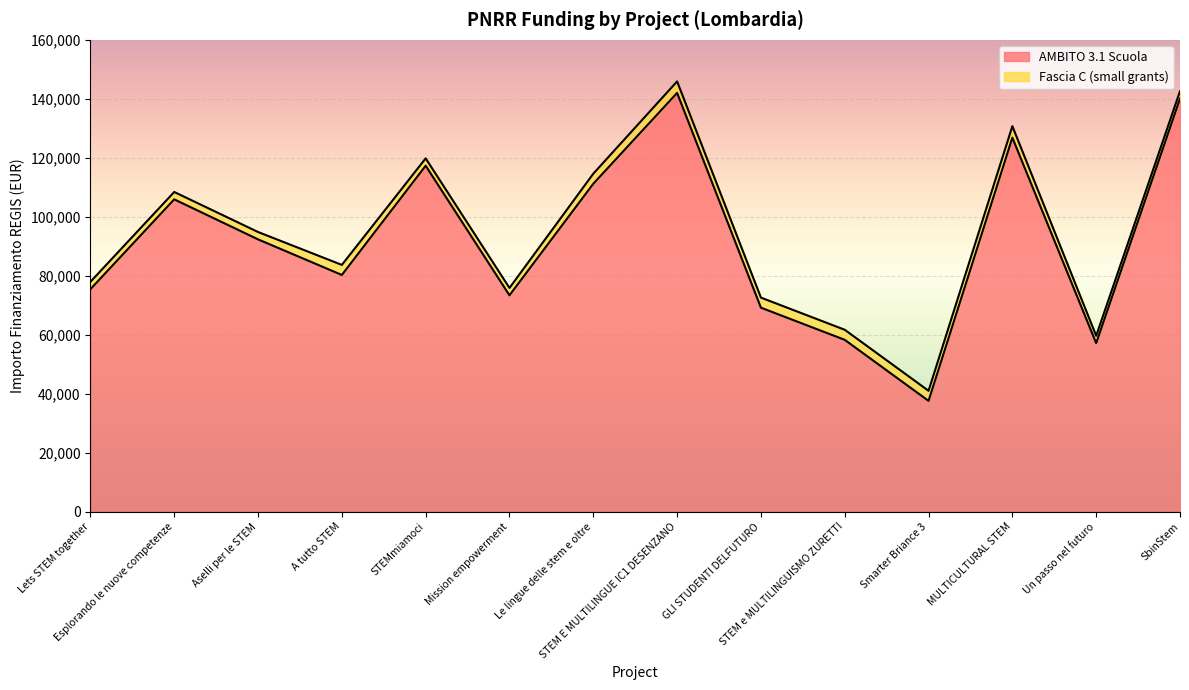

How many points are lower than both their immediate neighbors (excluding endpoints)?

4